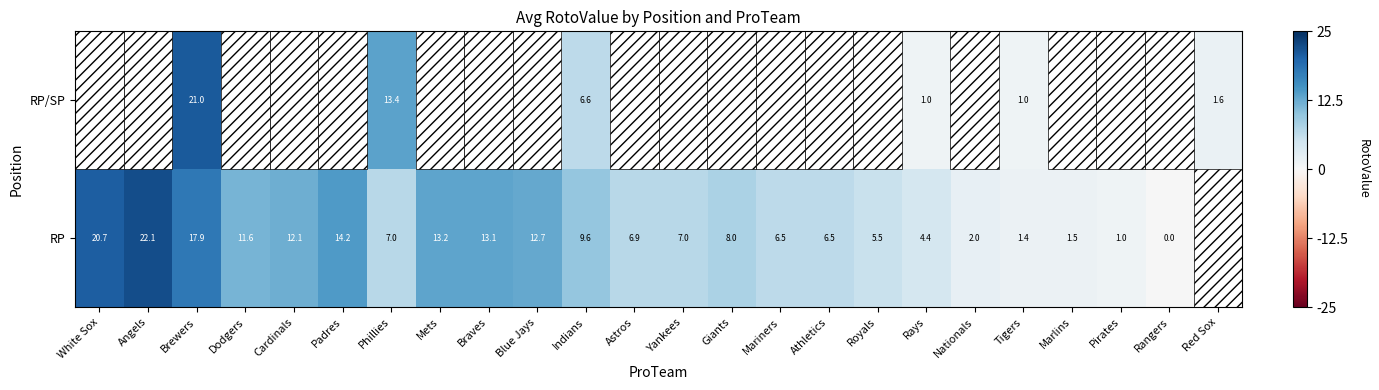

At Phillies, list the series in order from largest to smallest.

RP/SP, RP